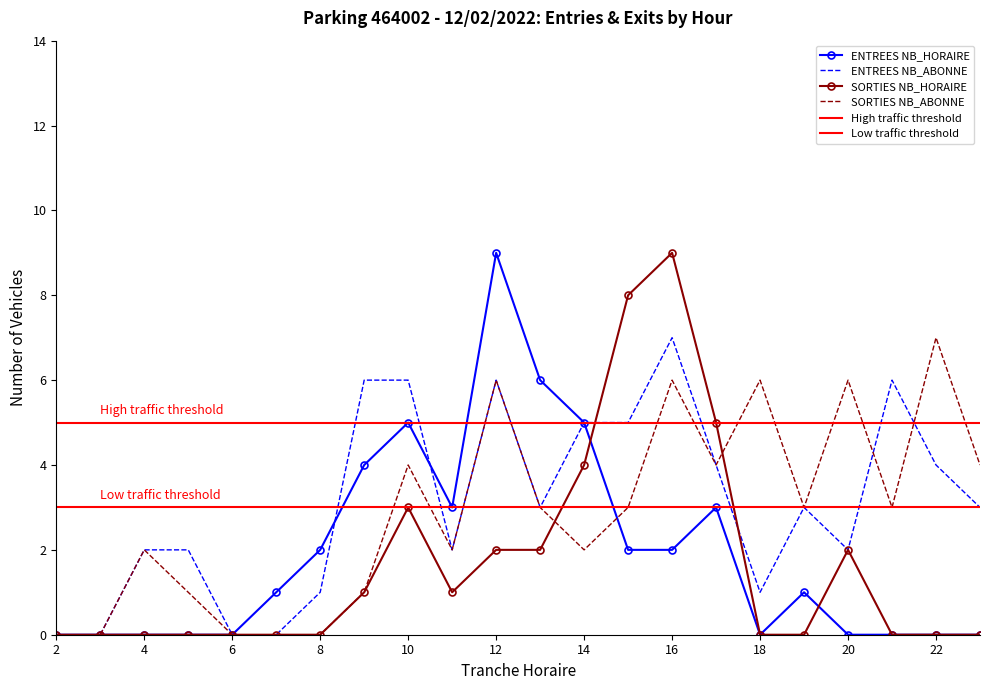

How many intersections are there between SORTIES NB_HORAIRE and SORTIES NB_ABONNE?

2